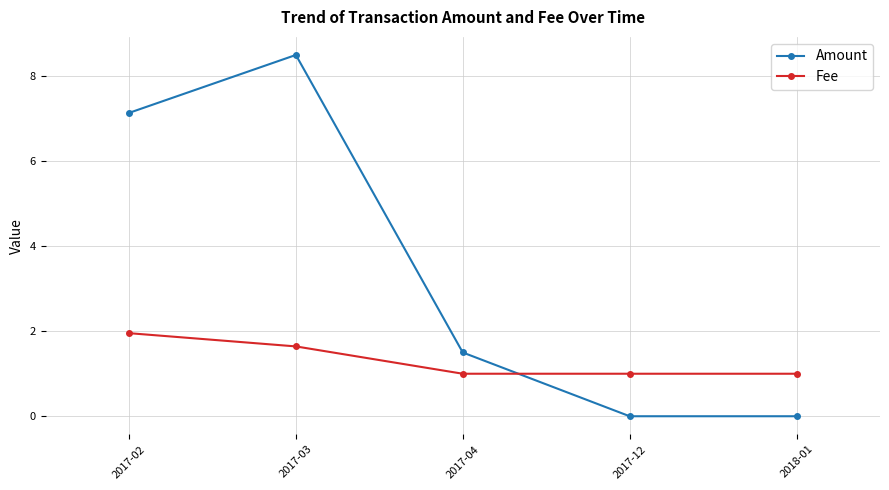

Is it true that Amount equals 12.3 at 2017-02?

False